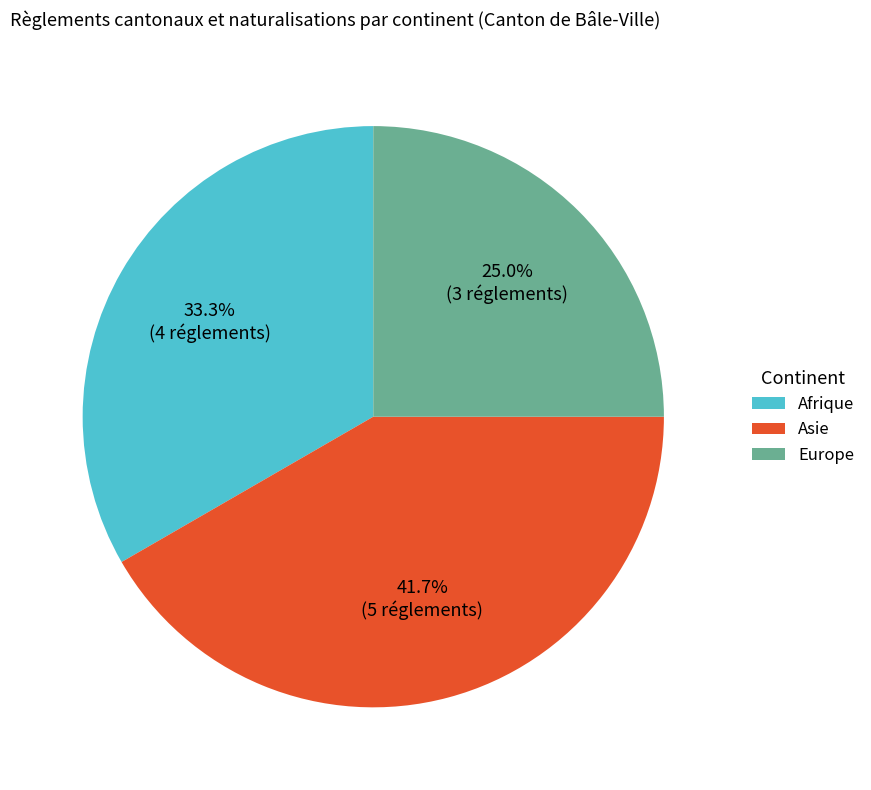

To the nearest percent, what is the difference between the largest and smallest slice percentages?

17%